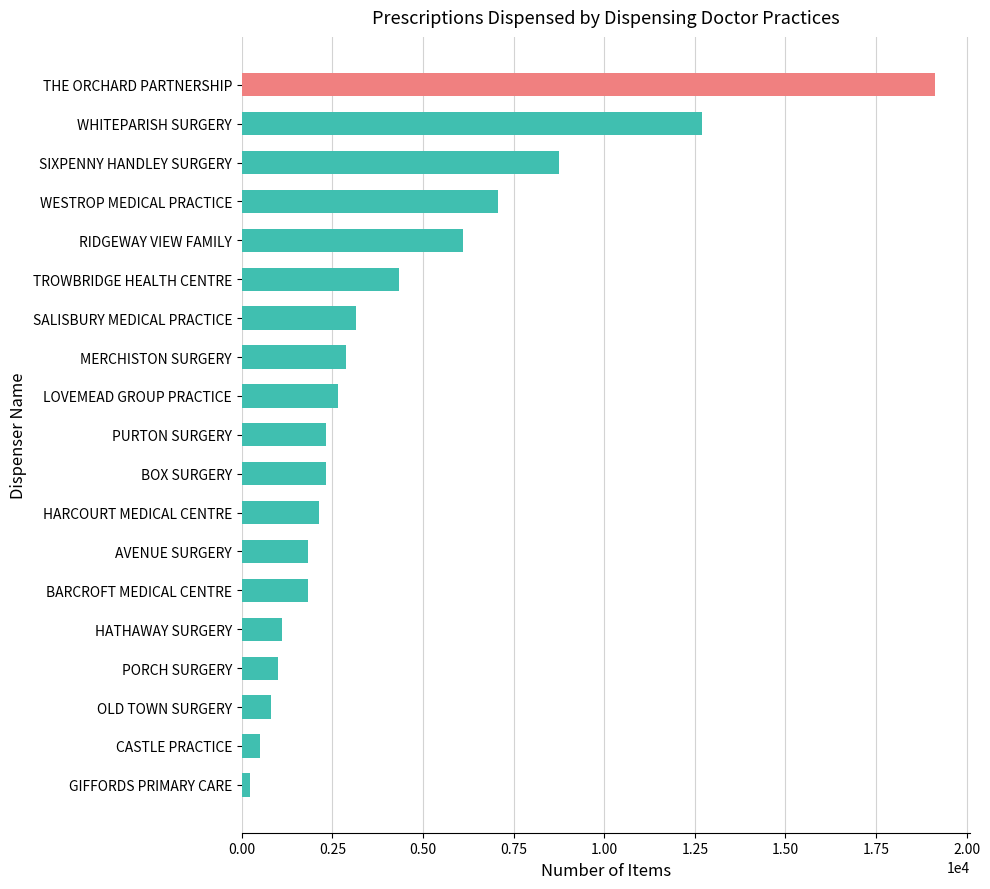

What is the average value?

4257